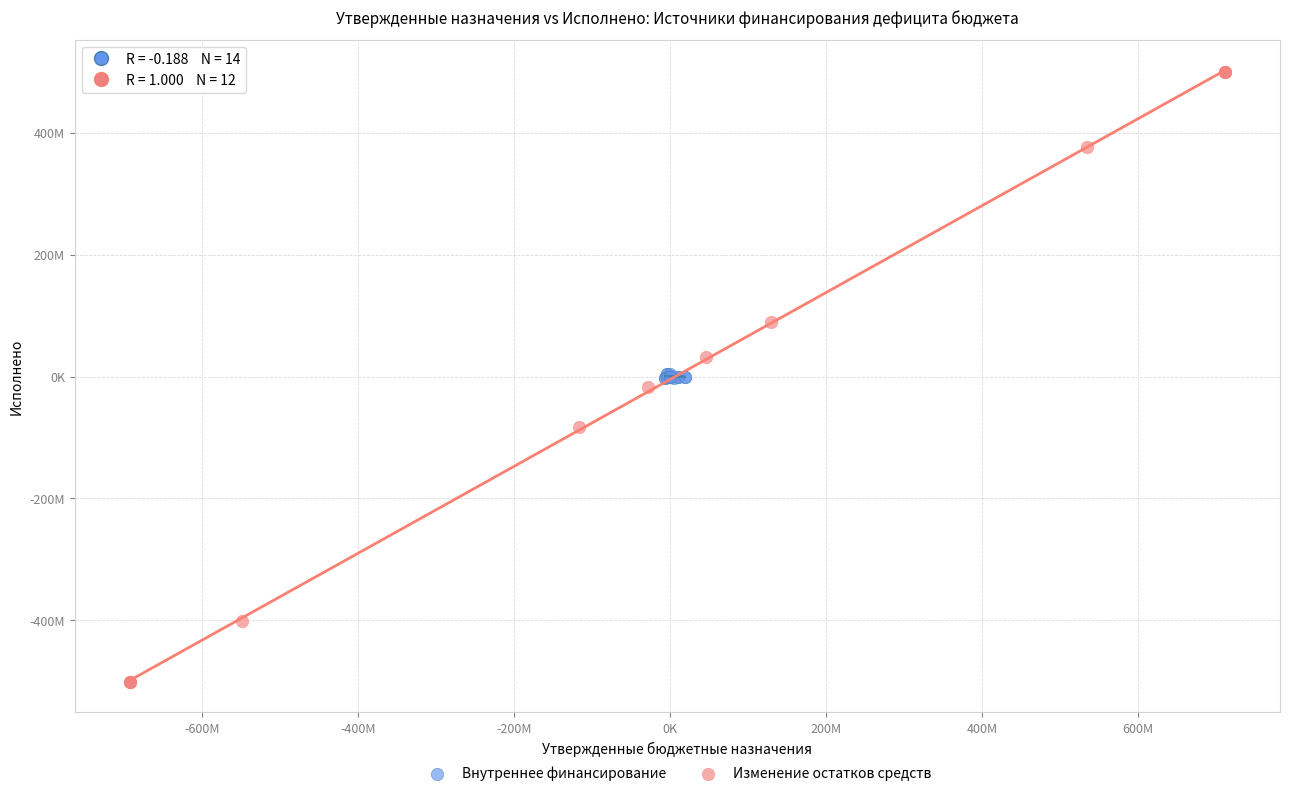

What are all the series names shown in the legend?

Внутреннее финансирование, Изменение остатков средств